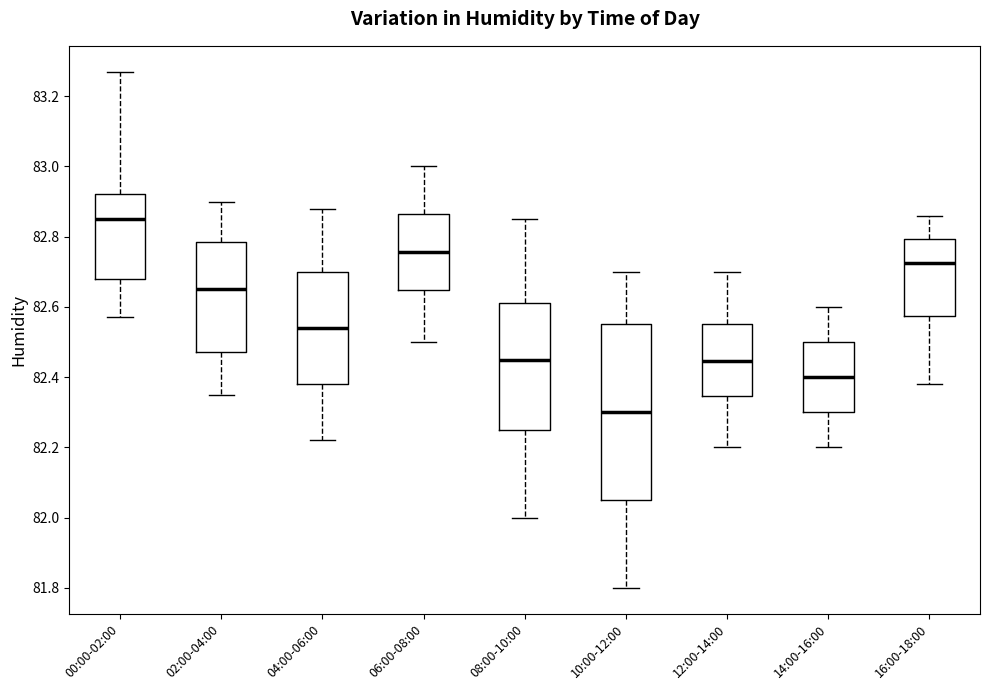

Reading left to right, transcribe this box plot: for each box, give where its median line is, the range the box spans, and where its two whiskers end, as read against the y-axis. The values are not printed on the chart, so give them approximately, as read against the axis.

00:00-02:00: median 82.86, box 82.68 to 82.92, whiskers 82.58 to 83.28
02:00-04:00: median 82.66, box 82.48 to 82.78, whiskers 82.36 to 82.90
04:00-06:00: median 82.54, box 82.38 to 82.70, whiskers 82.22 to 82.88
06:00-08:00: median 82.76, box 82.64 to 82.86, whiskers 82.50 to 83.00
08:00-10:00: median 82.46, box 82.26 to 82.62, whiskers 82.00 to 82.86
10:00-12:00: median 82.30, box 82.06 to 82.56, whiskers 81.80 to 82.70
12:00-14:00: median 82.44, box 82.34 to 82.56, whiskers 82.20 to 82.70
14:00-16:00: median 82.40, box 82.30 to 82.50, whiskers 82.20 to 82.60
16:00-18:00: median 82.72, box 82.58 to 82.80, whiskers 82.38 to 82.86